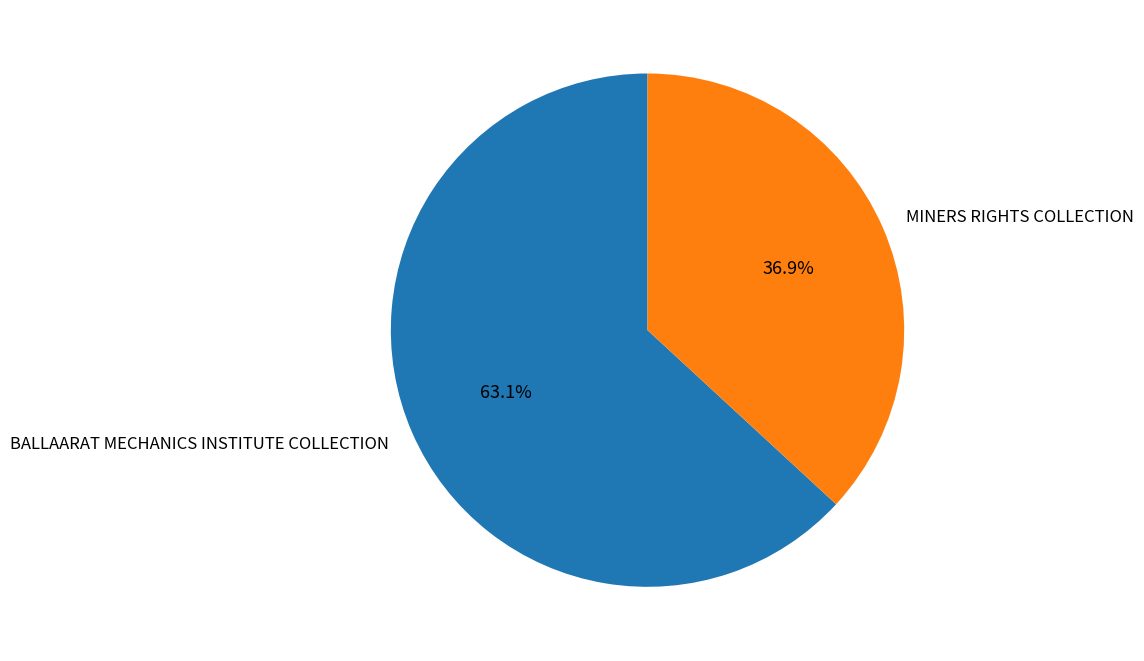

Is it true that BALLAARAT MECHANICS INSTITUTE COLLECTION is 63% of the pie?

True